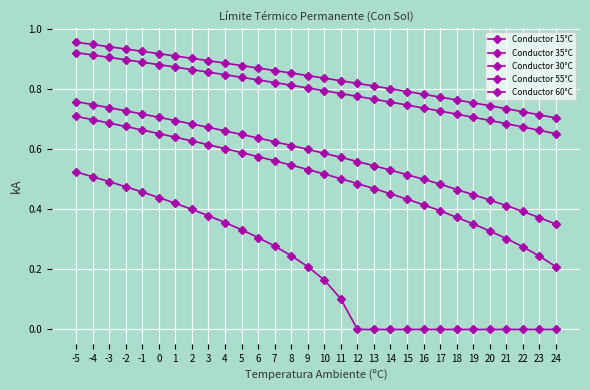

How many categories are shown in the chart?

30